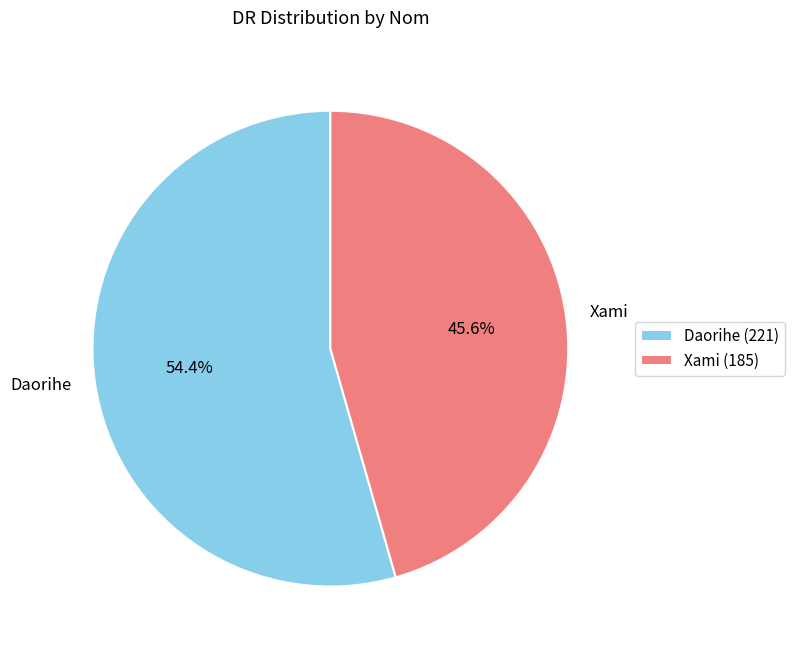

True or false: Daorihe accounts for 54% of the total.

True